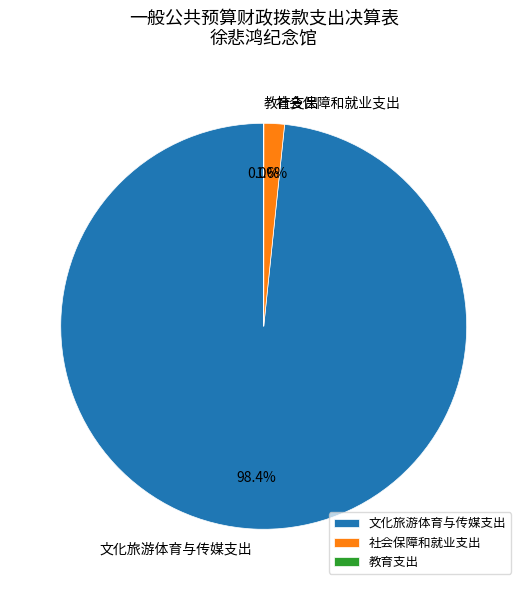

Which has a higher value, 文化旅游体育与传媒支出 or 社会保障和就业支出?

文化旅游体育与传媒支出